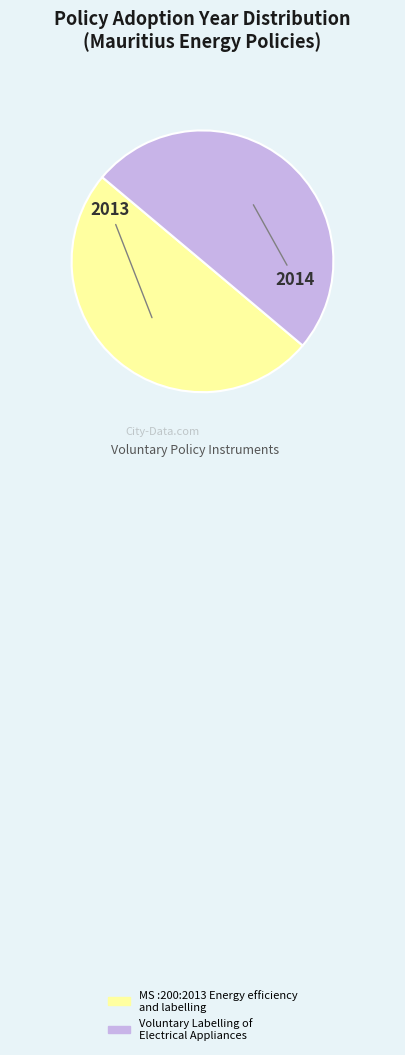

The Voluntary Labelling of Electrical Appliances slice represents 44% of the pie. True or false?

False